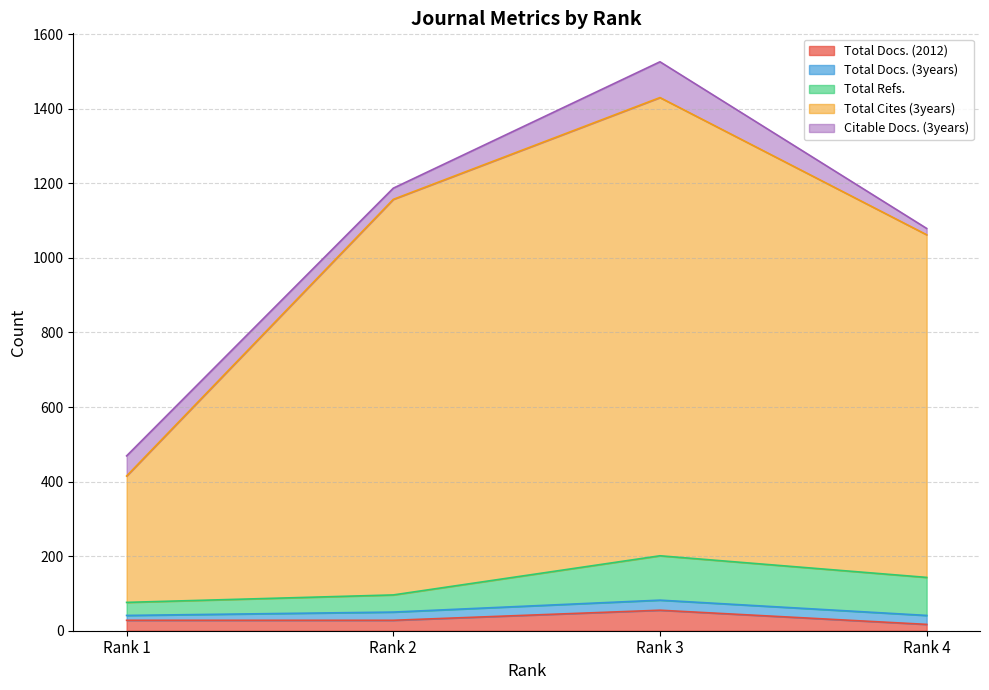

True or false: Total Cites (3years) has more than 0 interior local peaks.

True